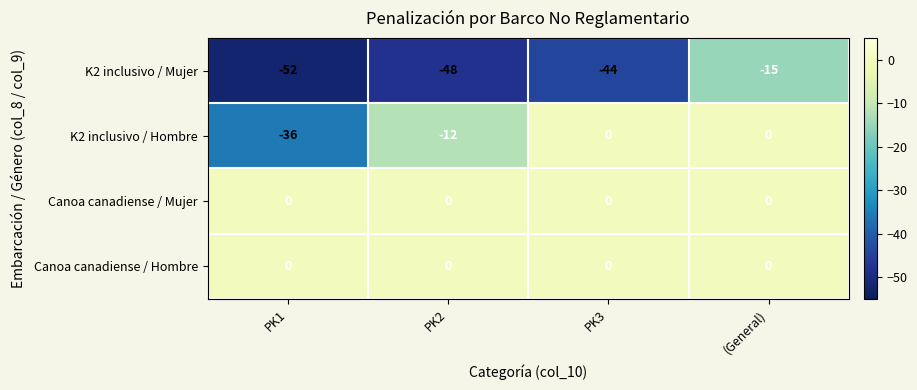

What is the sum of all K2 inclusivo / Mujer values?

-159